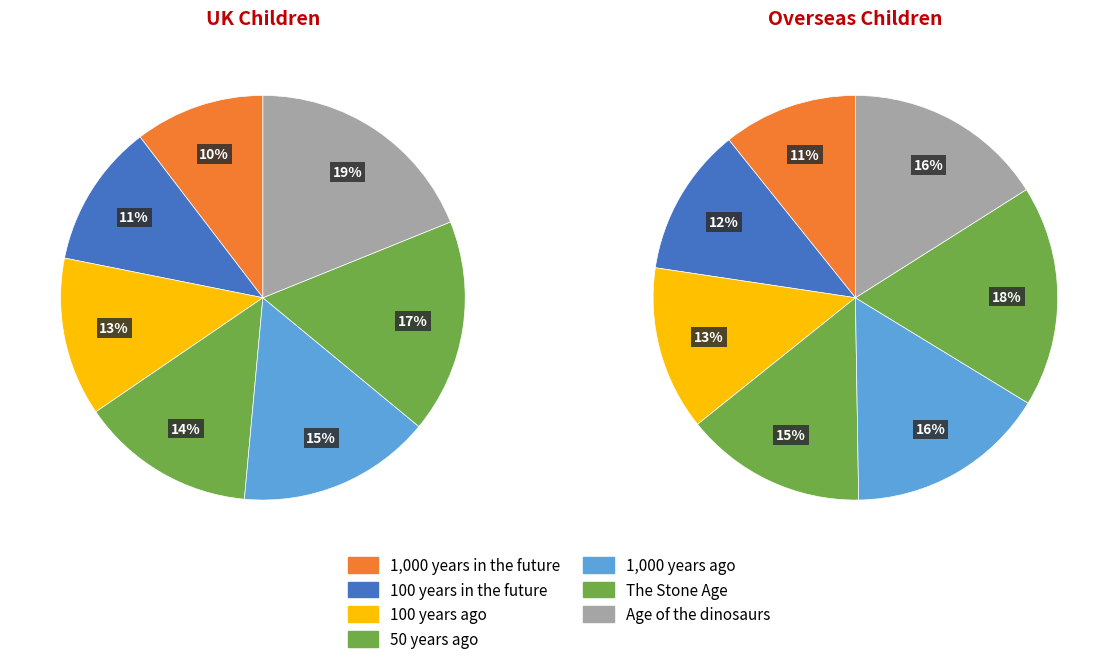

Does 5 account for over 50% of the chart?

No